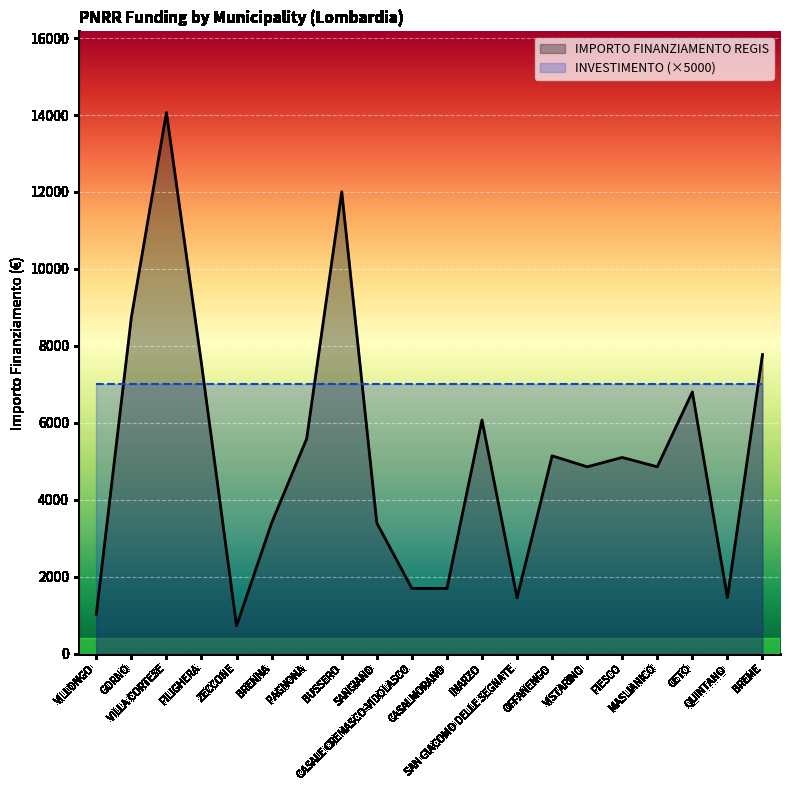

What is the ratio of the value at ZECCONE to the value at MASLIANICO?

0.1